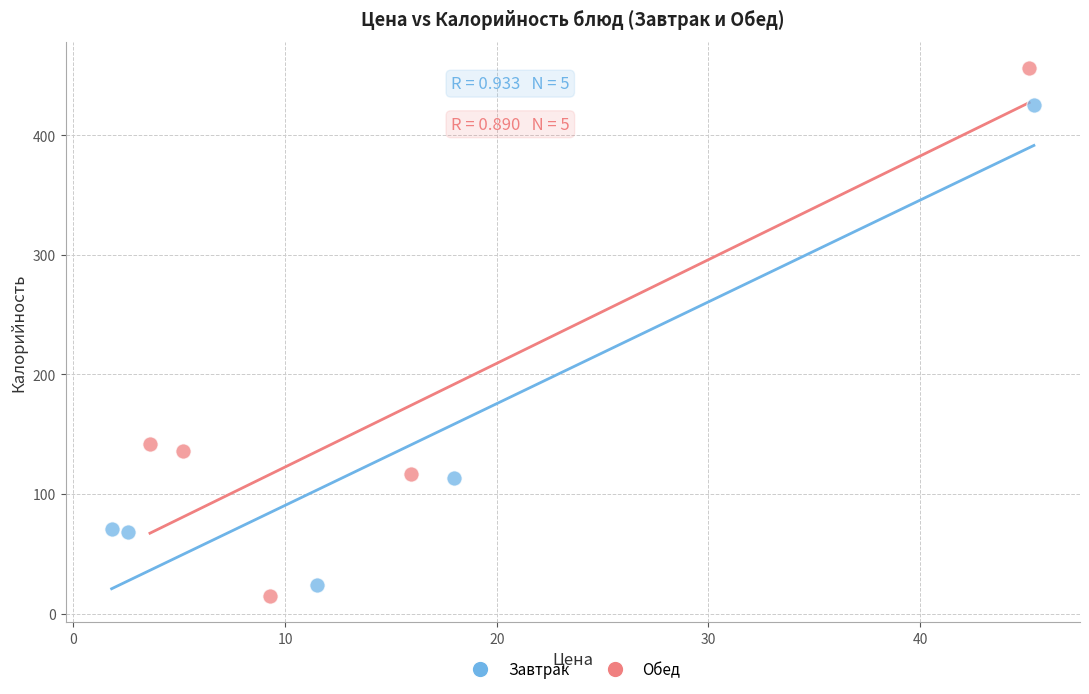

Which series reaches the maximum Y coordinate?

Обед